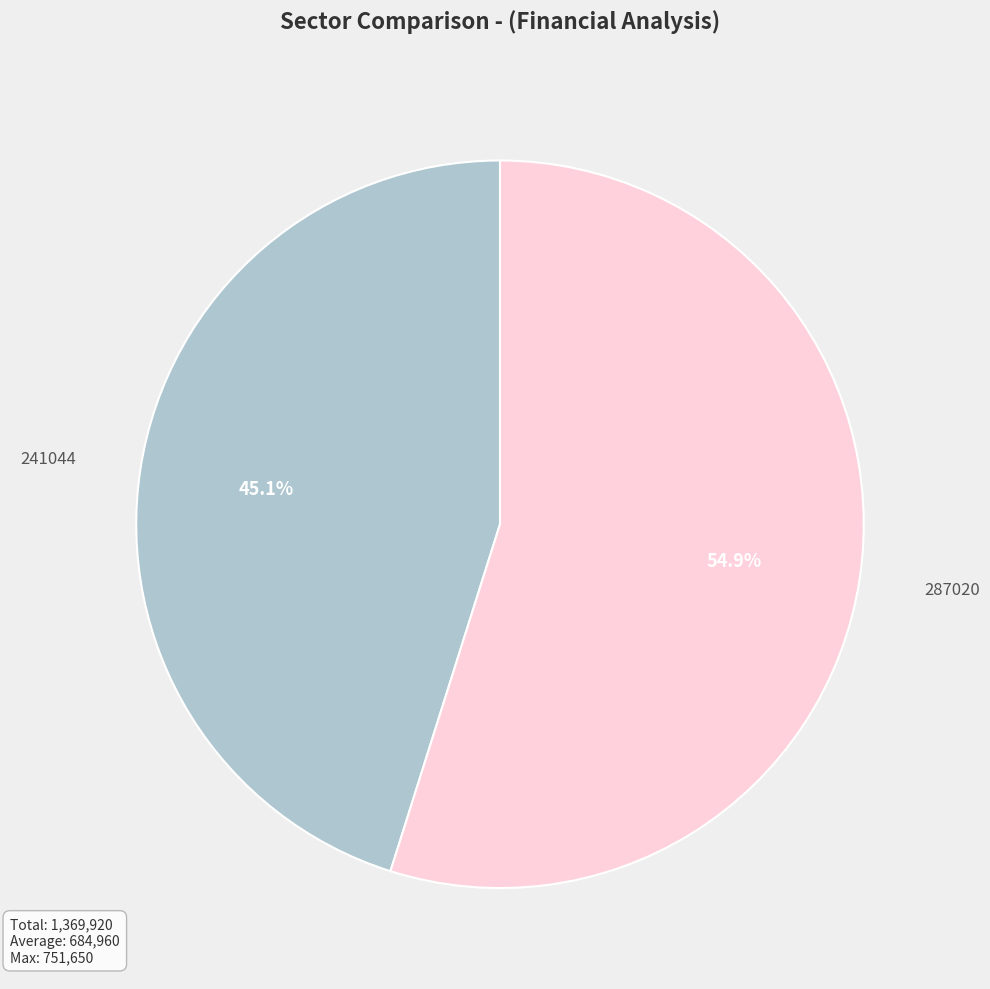

Between 241044 and 287020, which is larger?

287020